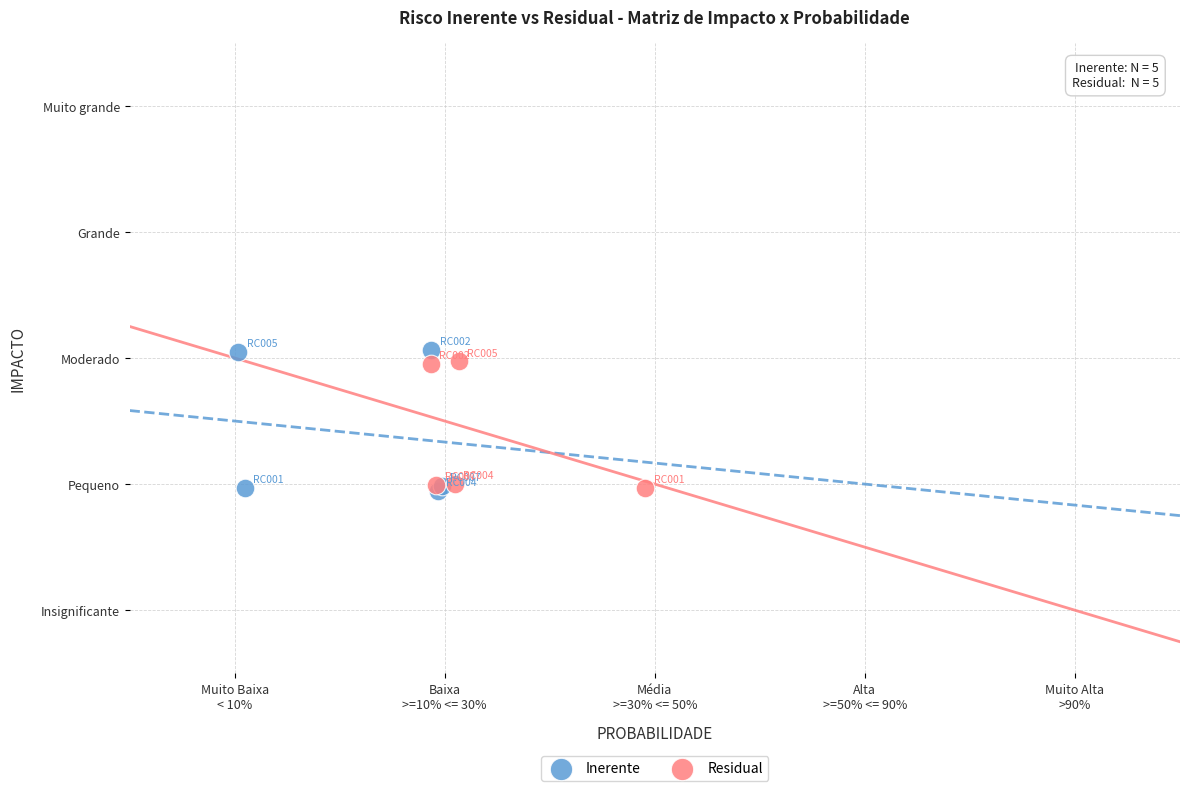

Which series contains the highest Y value?

Inerente